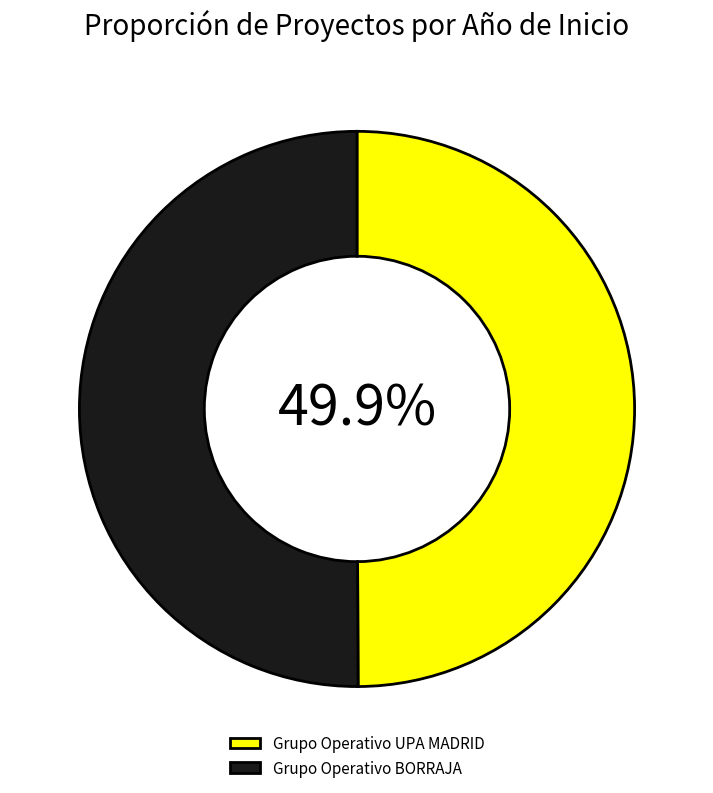

To the nearest percent, what is the average slice percentage?

50%